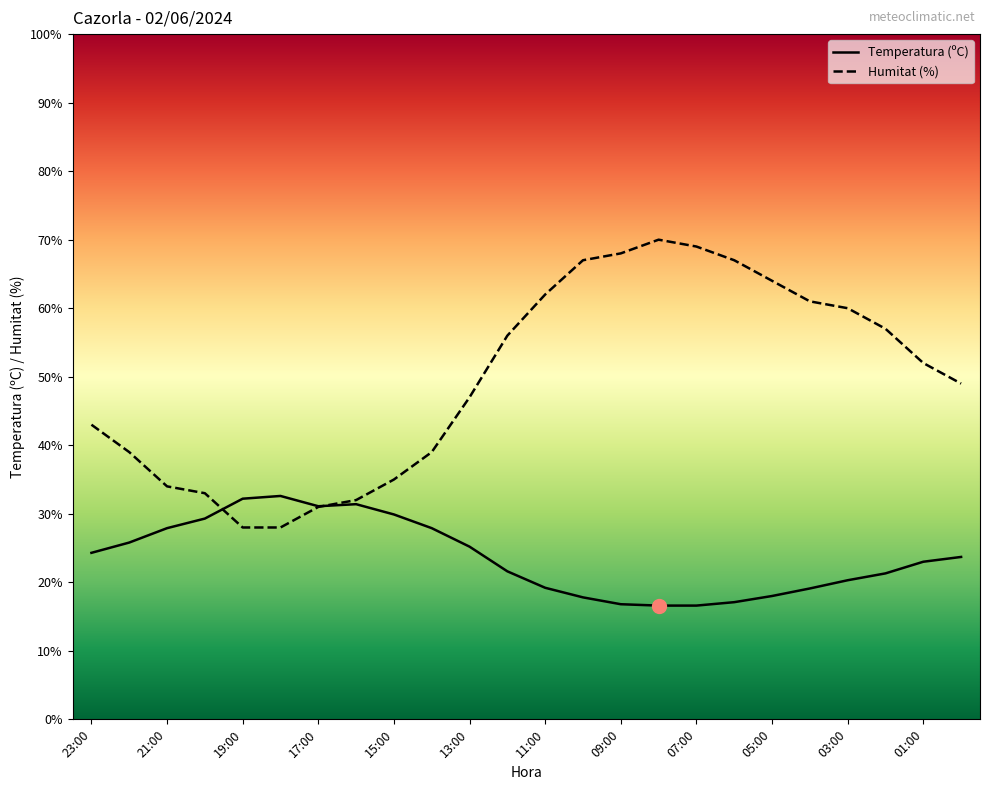

Which series has the largest total across all categories?

Humitat (%)